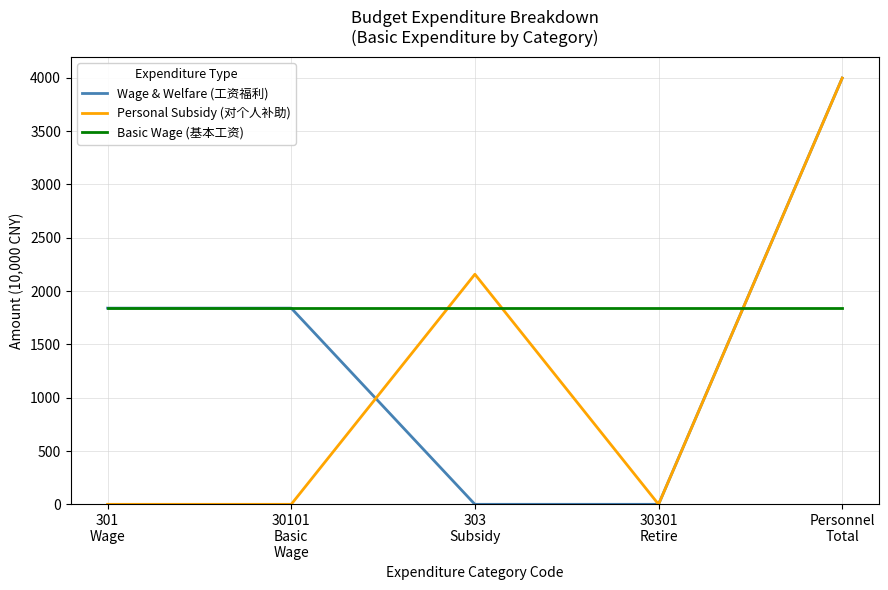

How many intersections are there between Basic Wage (基本工资) and Personal Subsidy (对个人补助)?

3